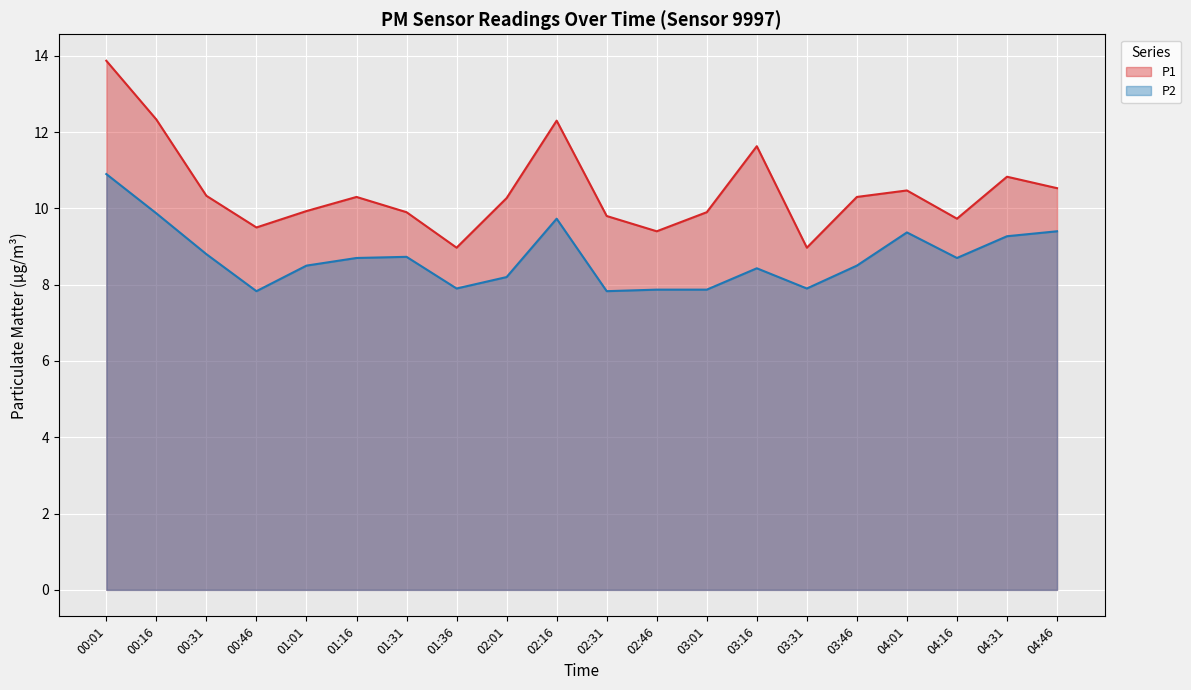

True or false: P2 has more than 2 interior local peaks.

True